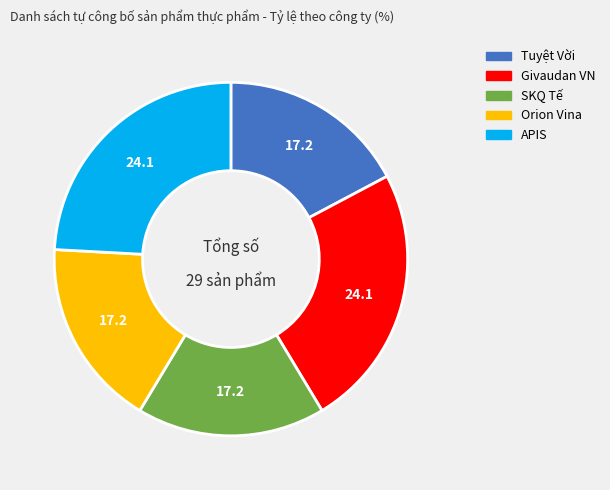

Is there any slice that represents more than half of the pie?

No